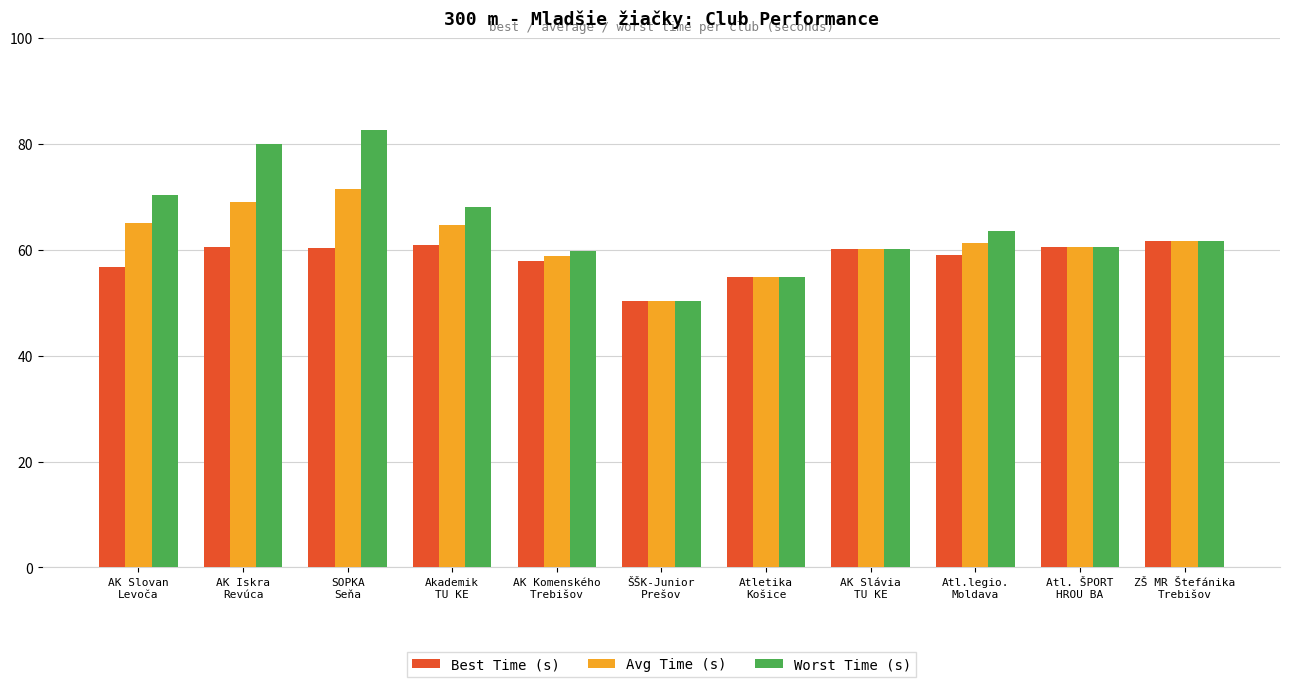

Where does the Avg Time (s) series first go above 61?

AK Slovan
Levoča